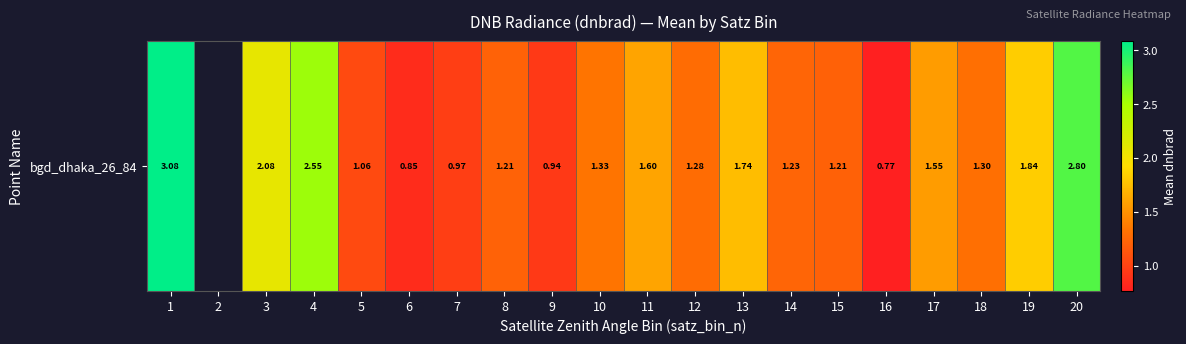

How many data points are less than 1?

4